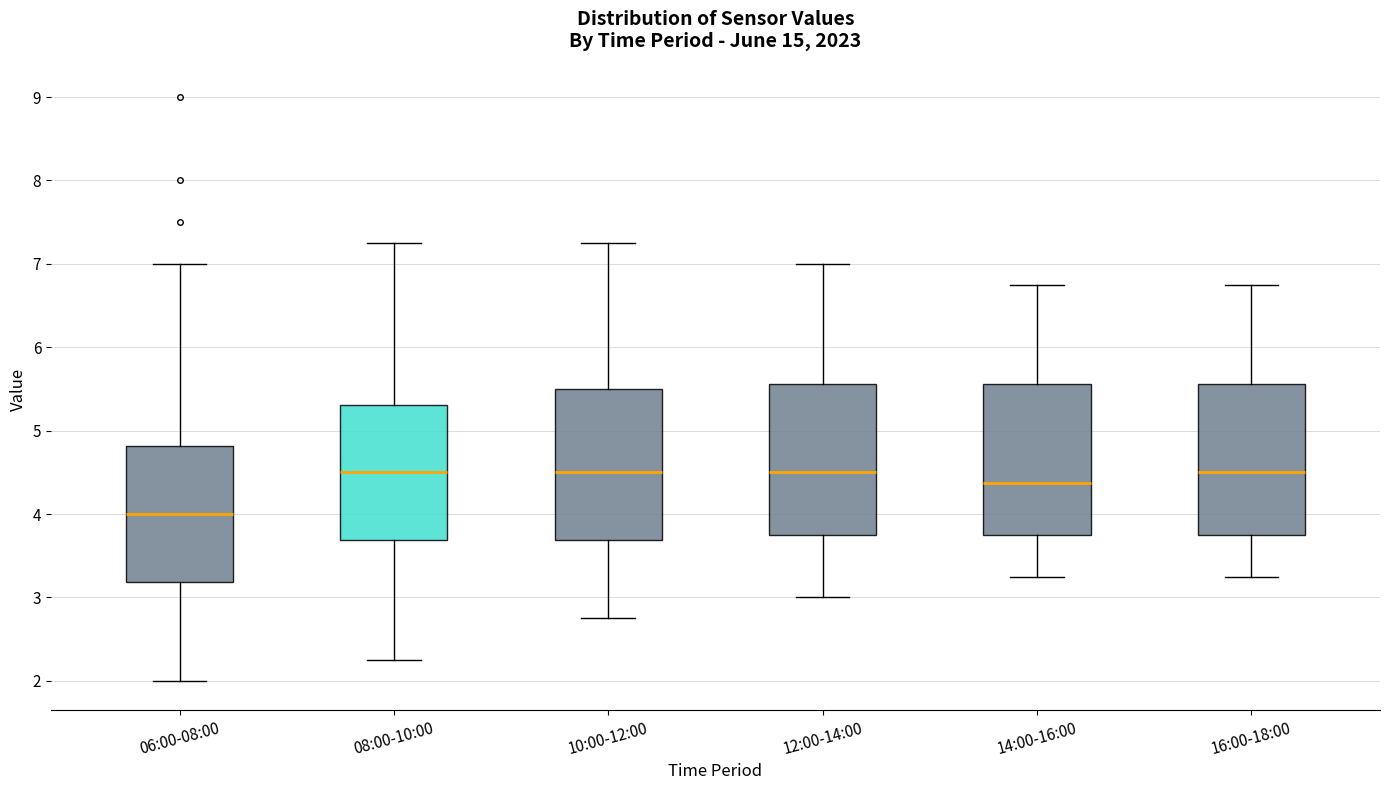

Reading left to right, read every box against the y-axis: the position of its median line, the range the box covers, and the ends of its whiskers. The values are not printed on the chart, so give them approximately, as read against the axis.

06:00-08:00: median 4.0, box 3.2 to 4.8, whiskers 2.0 to 7.0
08:00-10:00: median 4.5, box 3.7 to 5.3, whiskers 2.3 to 7.3
10:00-12:00: median 4.5, box 3.7 to 5.5, whiskers 2.8 to 7.3
12:00-14:00: median 4.5, box 3.8 to 5.6, whiskers 3.0 to 7.0
14:00-16:00: median 4.4, box 3.8 to 5.6, whiskers 3.3 to 6.8
16:00-18:00: median 4.5, box 3.8 to 5.6, whiskers 3.3 to 6.8